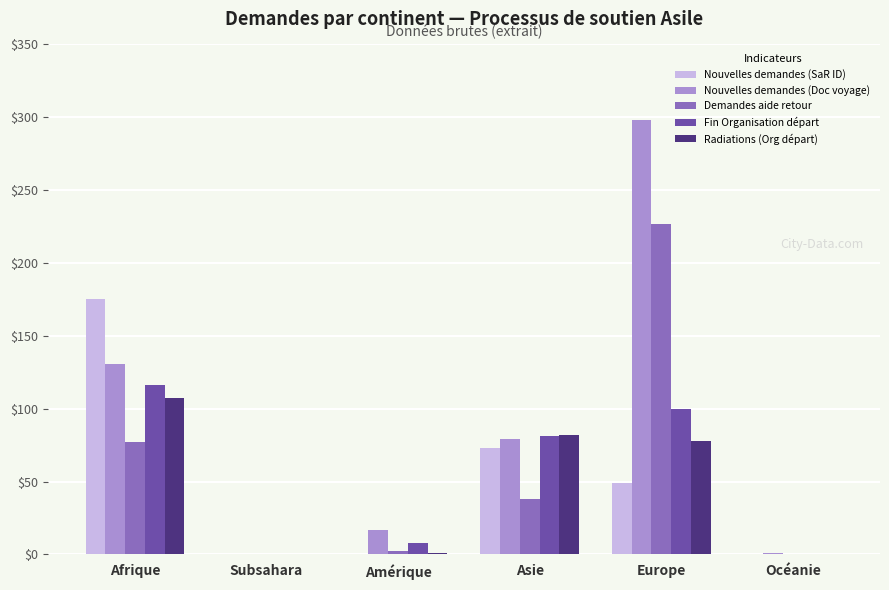

At which label does Nouvelles demandes (Doc voyage) reach its peak?

Europe